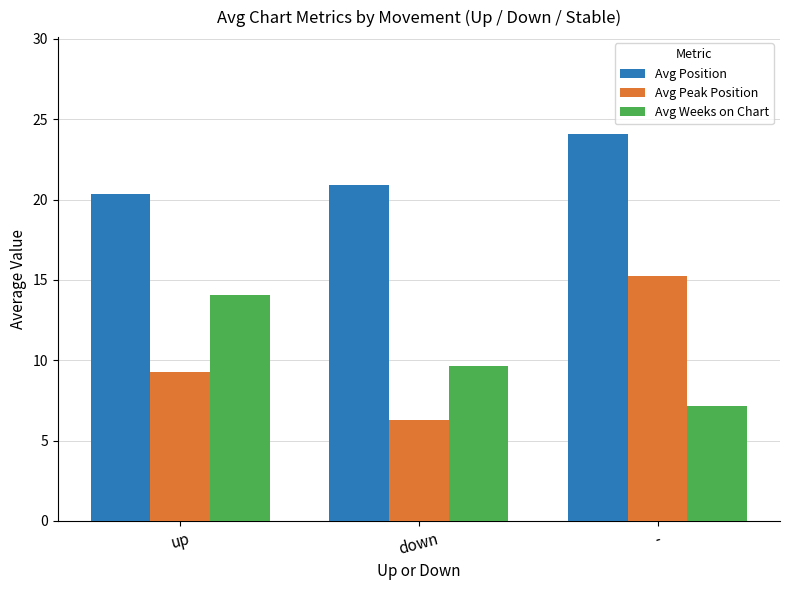

Reading left to right, transcribe all the data shown in this chart.

Avg Position: 20.4	20.9	24.1
Avg Peak Position: 9.3	6.3	15.3
Avg Weeks on Chart: 14.1	9.7	7.2